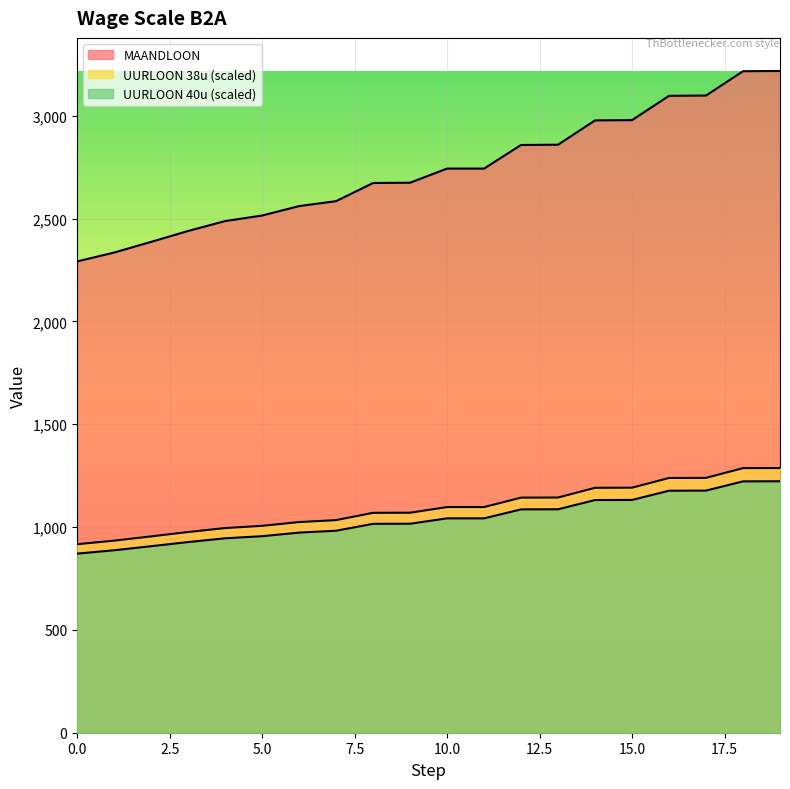

List the series in order of their peak value, highest first.

MAANDLOON, UURLOON_38u, UURLOON_40u